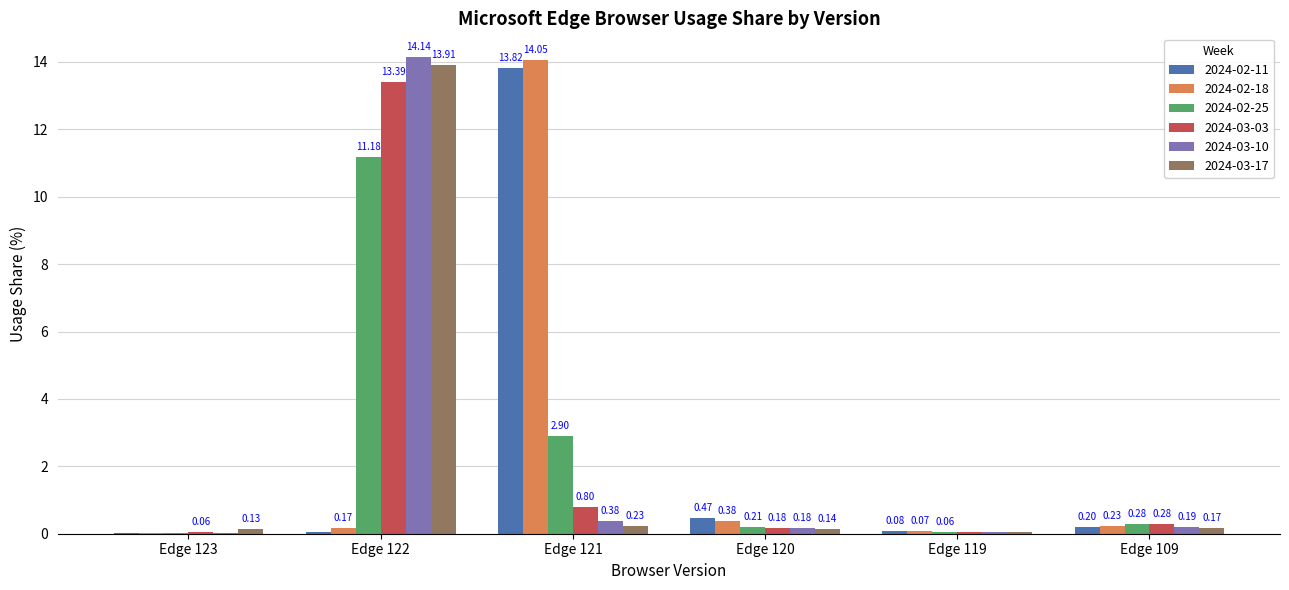

What is the sum of the 2024-02-18 values at Edge 109 and Edge 121?

14.3